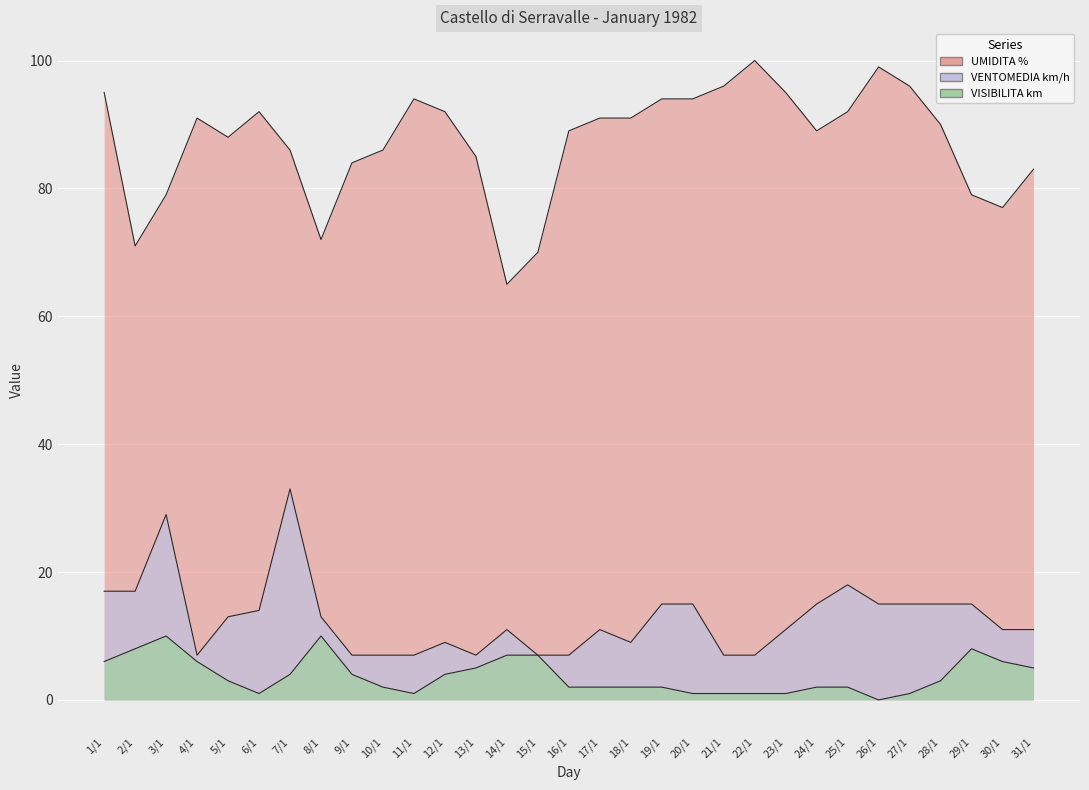

Is the value of UMIDITA % at 9/1 greater than the value of VENTOMEDIA km/h at 4/1?

Yes